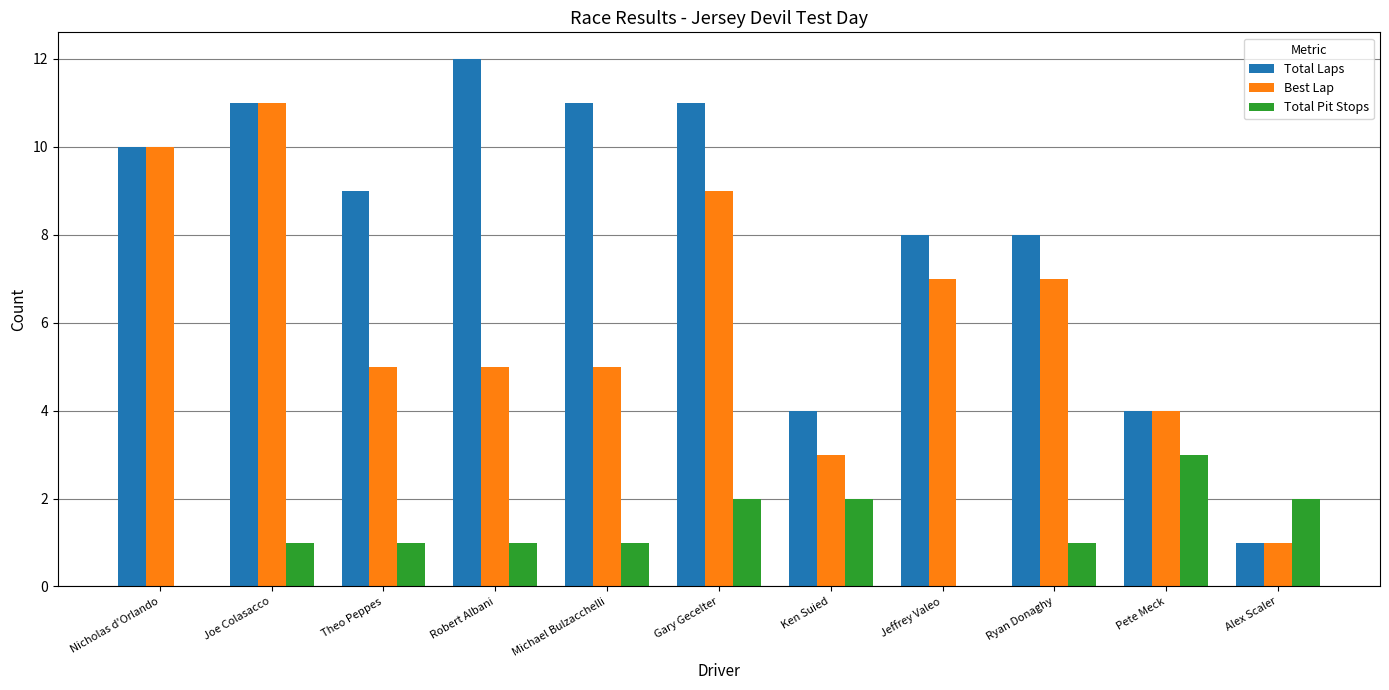

How many categories are shown in the chart?

11